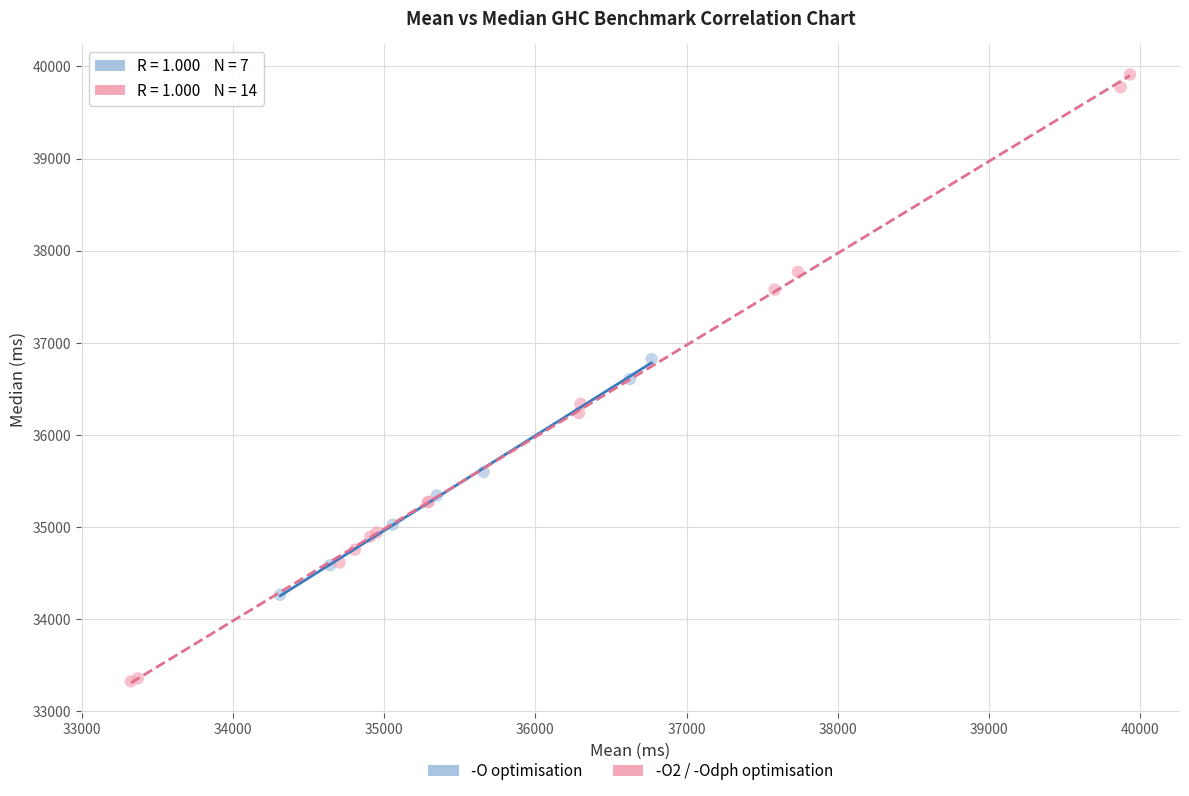

Which series contains the highest Y value?

-O2 / -Odph optimisation